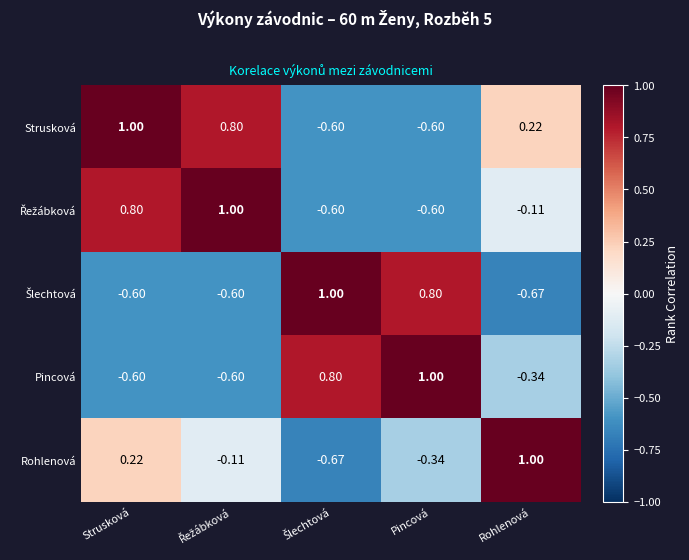

At which label is Strusková closest to 0?

Rohlenová